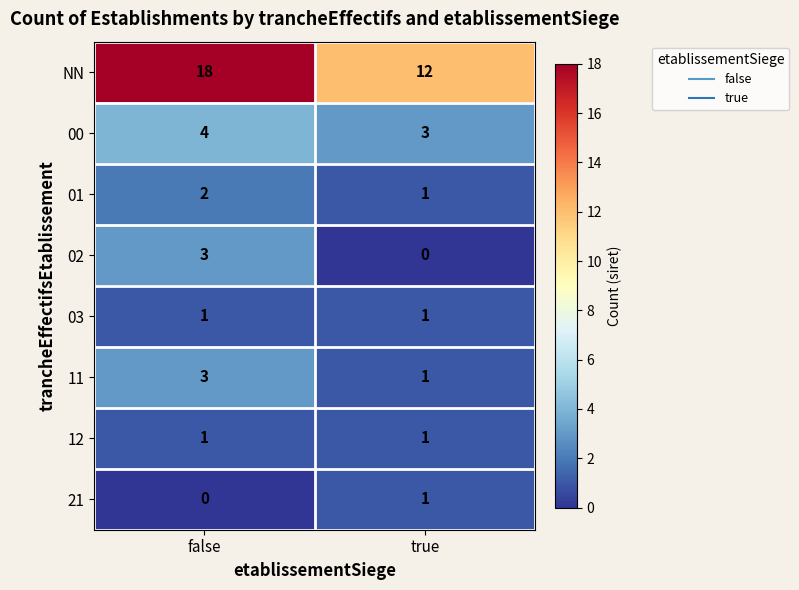

How many categories are shown in the chart?

2